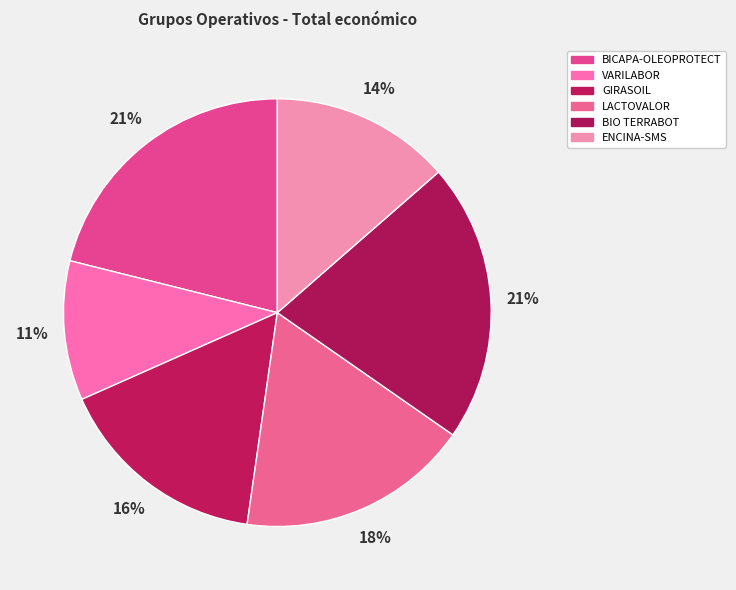

Does ENCINA-SMS represent more than half of the total?

No